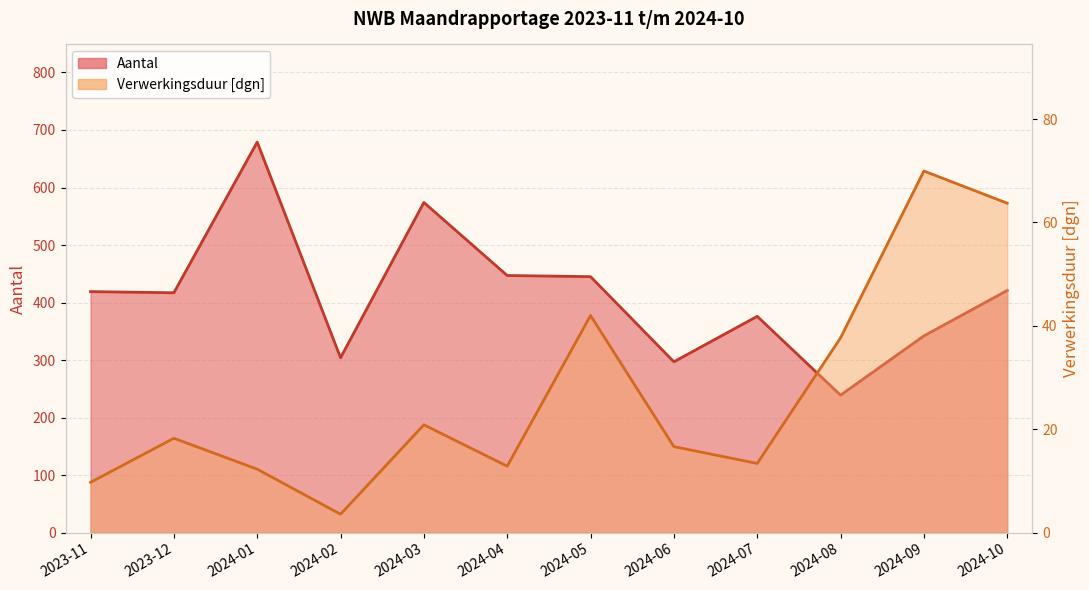

What is the total value across all series at 2024-04?

459.8